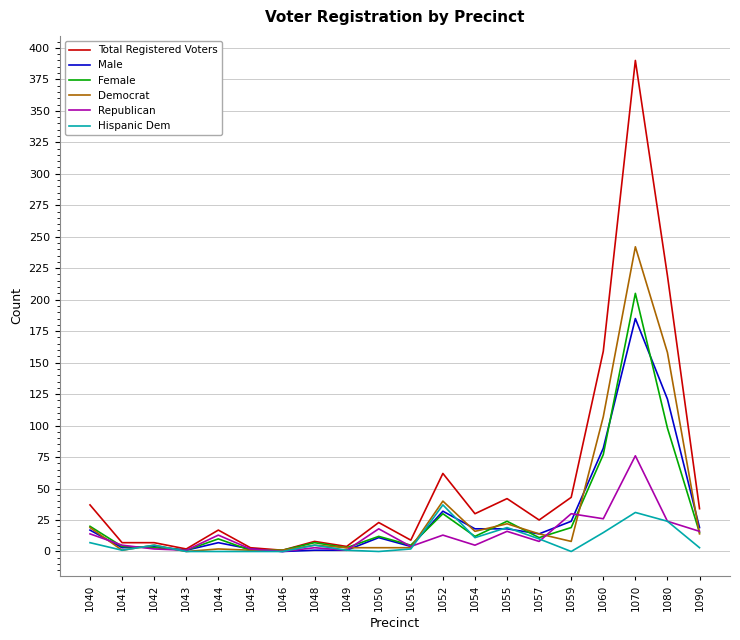

At which category is the sum across all series the highest?

1070